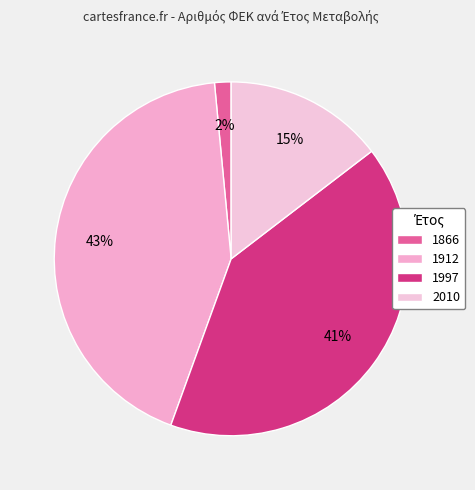

To the nearest percent, what percentage of the pie is 1912?

43%